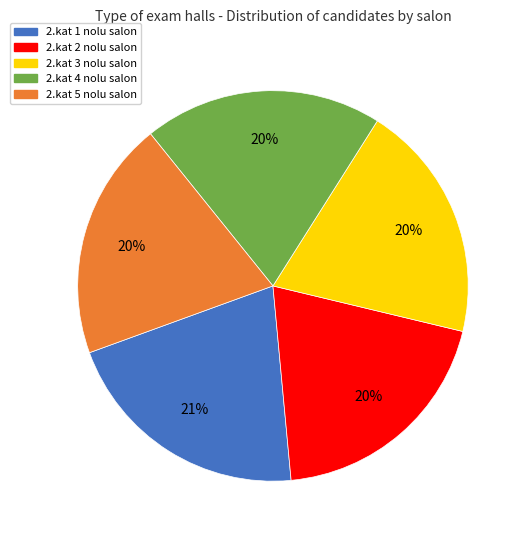

How many slices are in this pie chart?

5